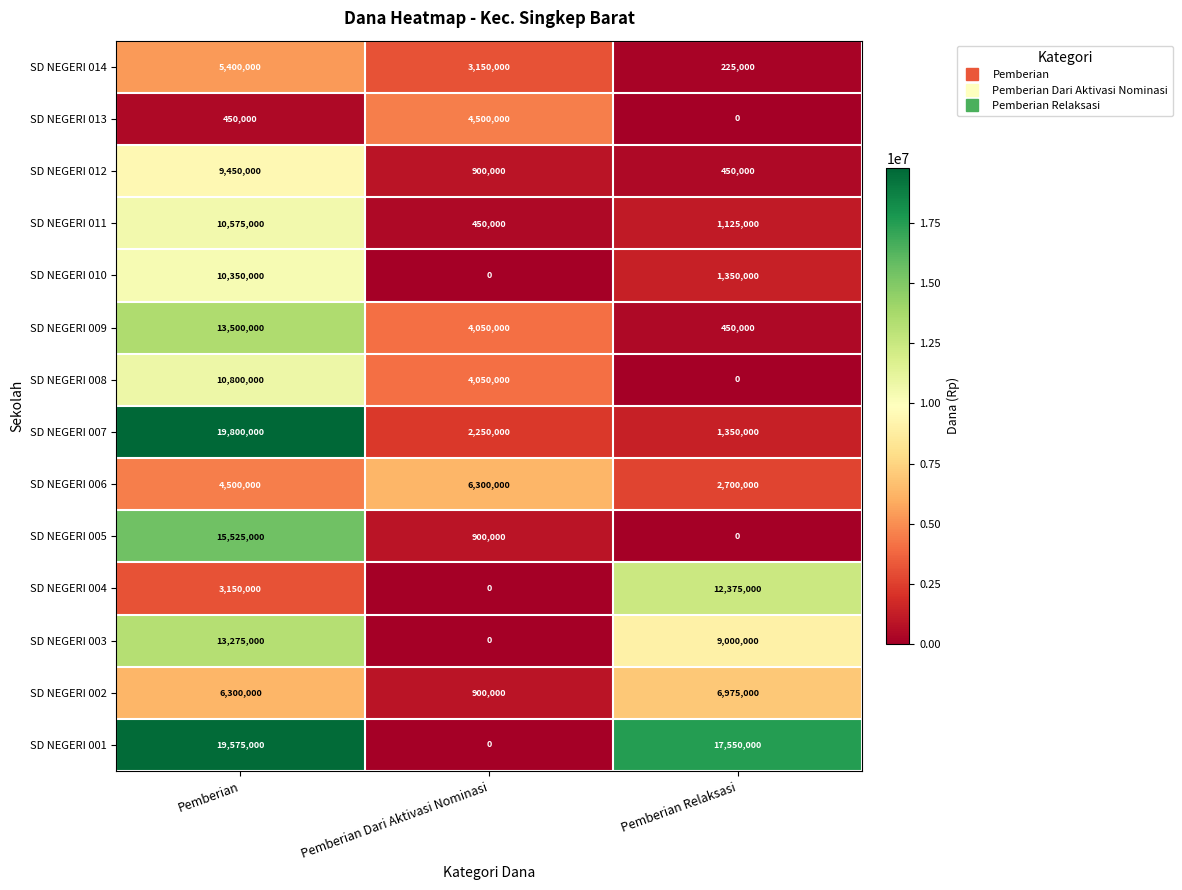

Rank the series by their maximum value, from highest to lowest.

SD NEGERI 007, SD NEGERI 001, SD NEGERI 005, SD NEGERI 009, SD NEGERI 003, SD NEGERI 004, SD NEGERI 008, SD NEGERI 011, SD NEGERI 010, SD NEGERI 012, SD NEGERI 002, SD NEGERI 006, SD NEGERI 014, SD NEGERI 013